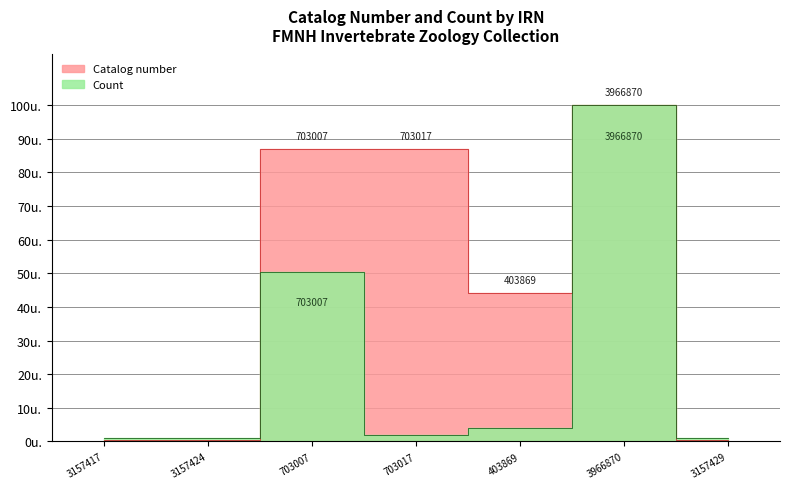

True or false: Catalog number and Count cross at least once.

True